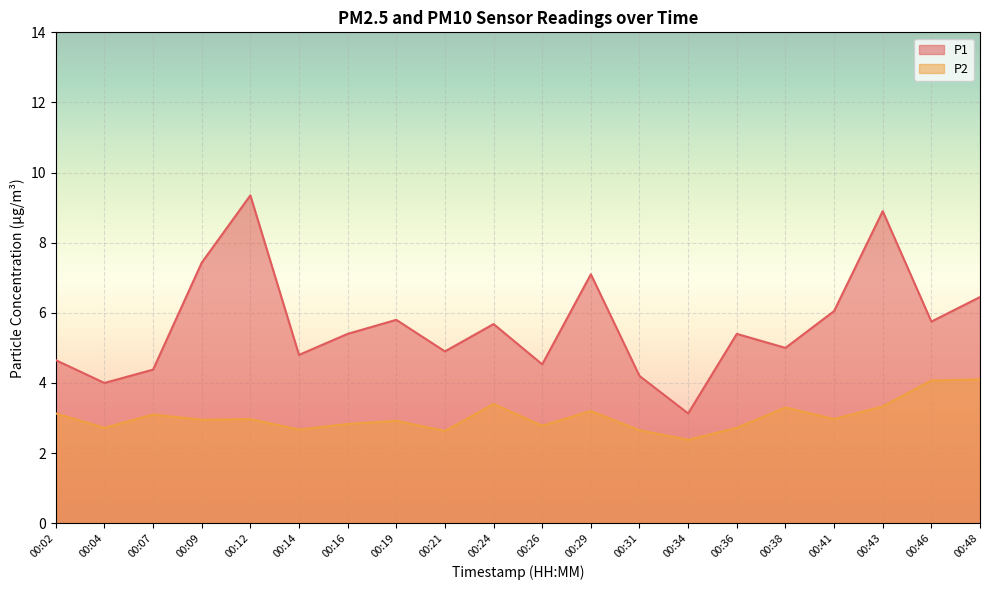

True or false: P1 and P2 intersect in this chart.

False